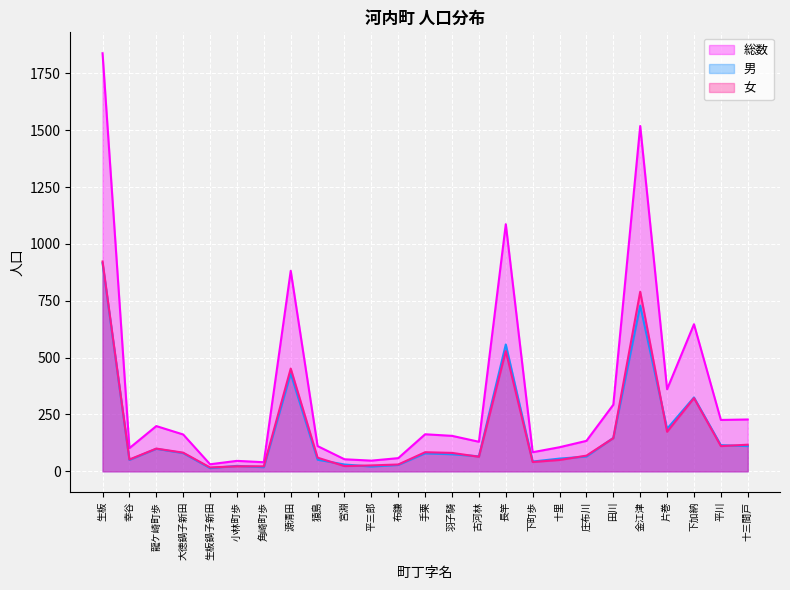

True or false: 総数 has more than 1 points higher than both neighbors.

True